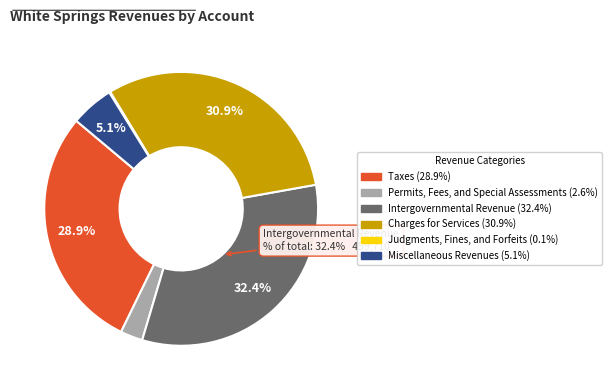

Is there a majority slice in this chart?

No